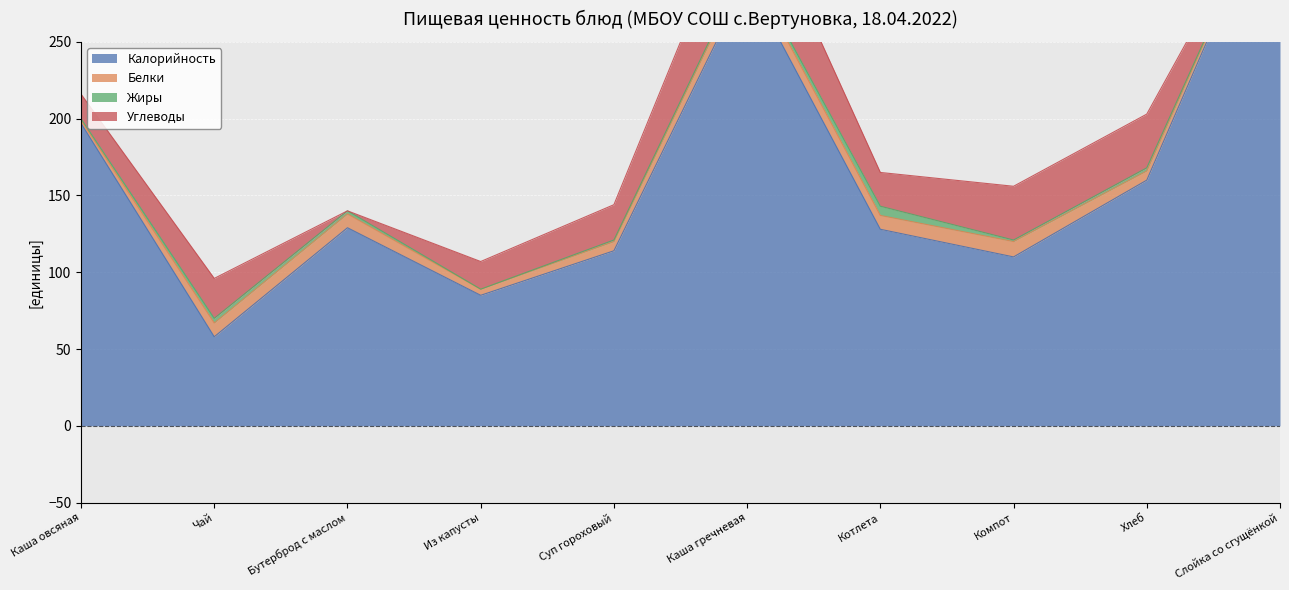

What is the total value across all series at Котлета?

165